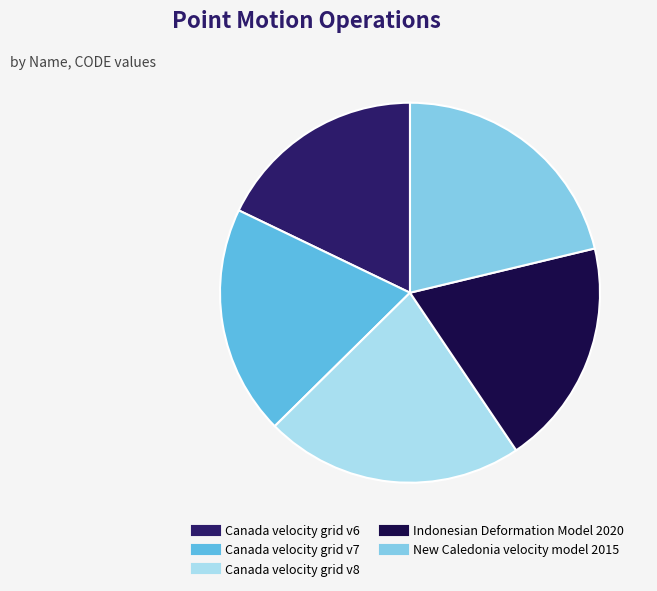

Count the number of slices in the pie.

5